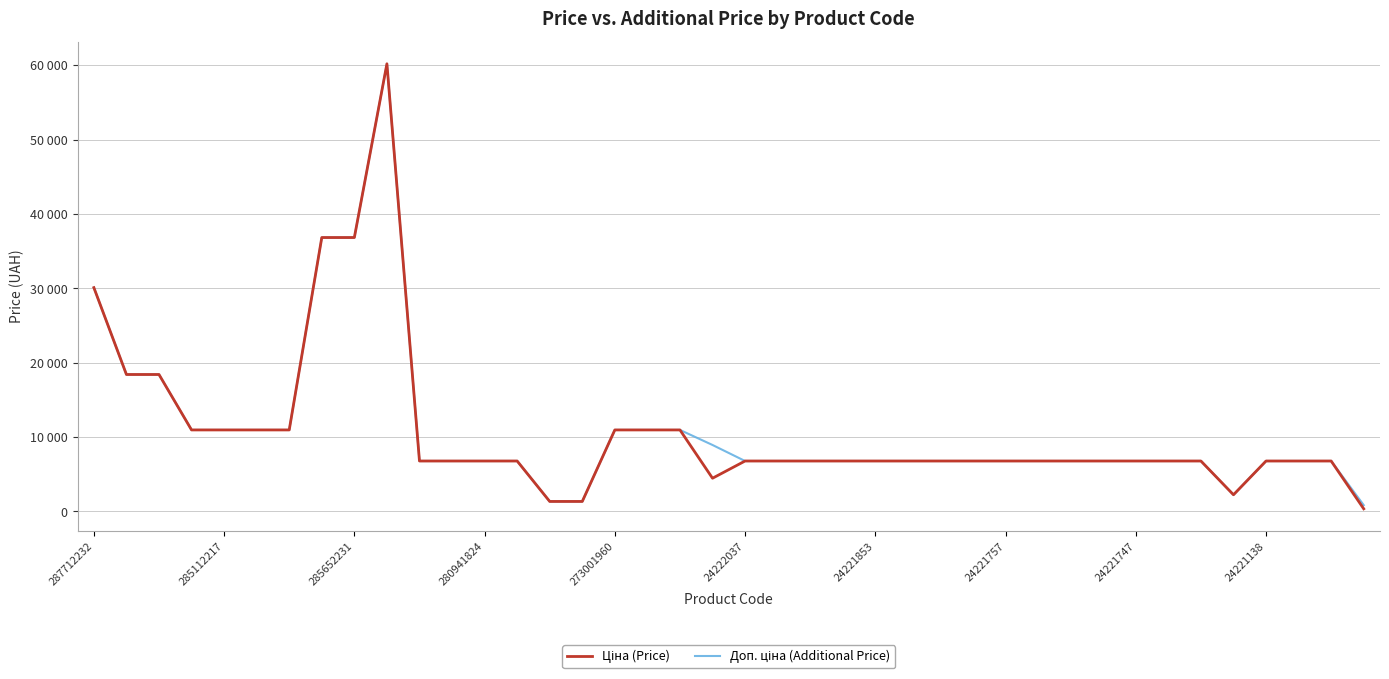

What is the difference between the maximum and second lowest values in the Доп. ціна (Additional Price) series?

58857.6